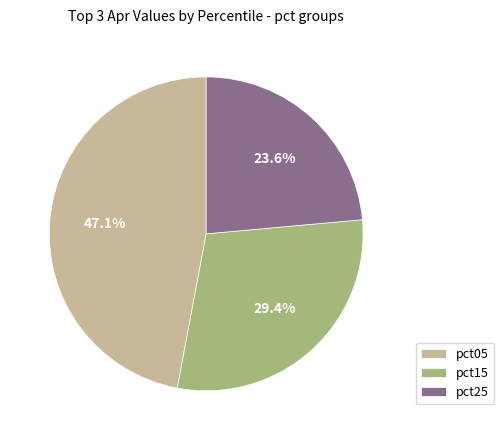

How much of the chart is everything except pct15?

70.6%